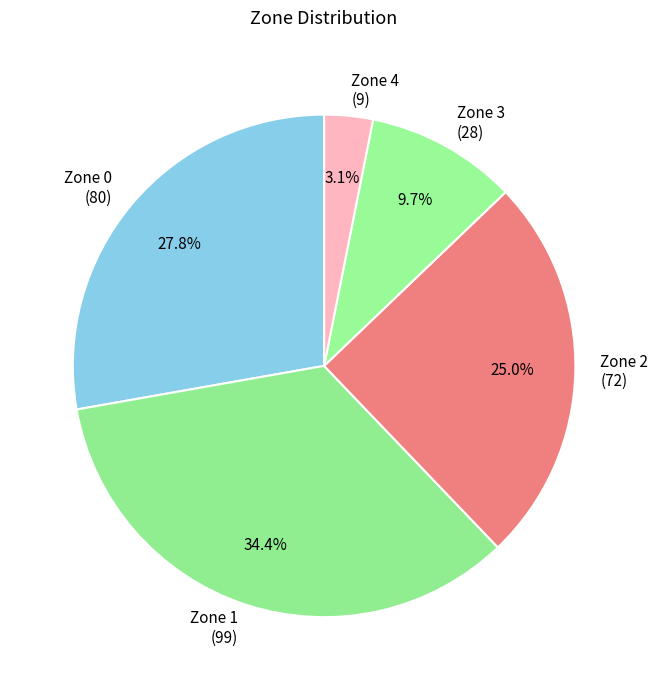

To the nearest percent, what is the difference between the largest and smallest slice percentages?

31%